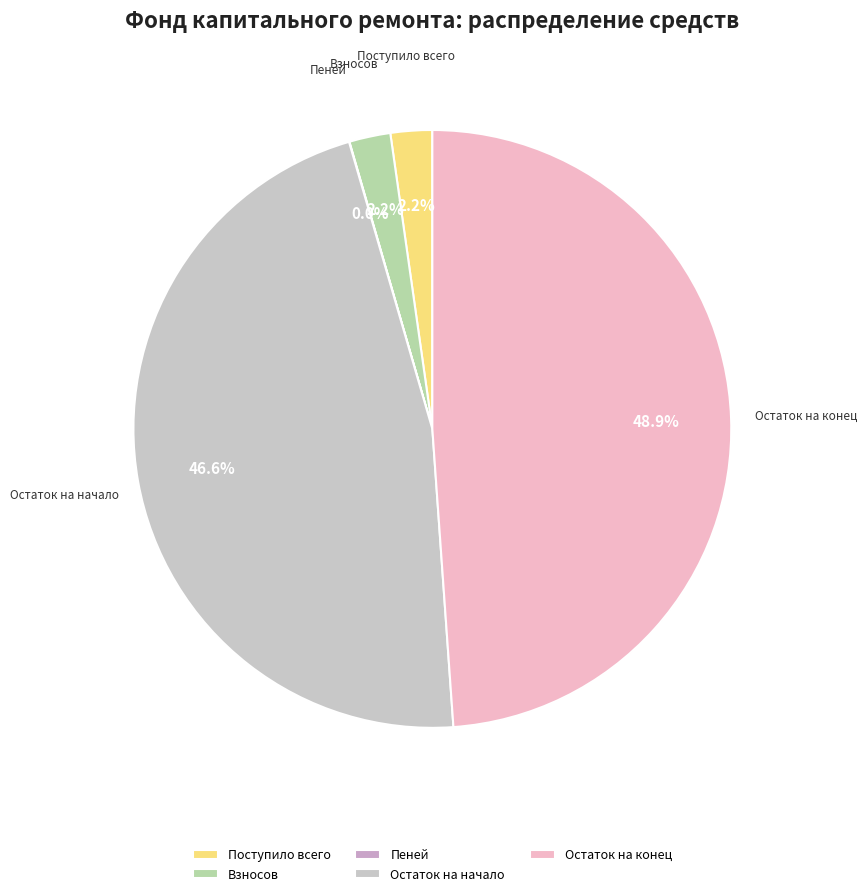

Does any single category account for the majority?

No